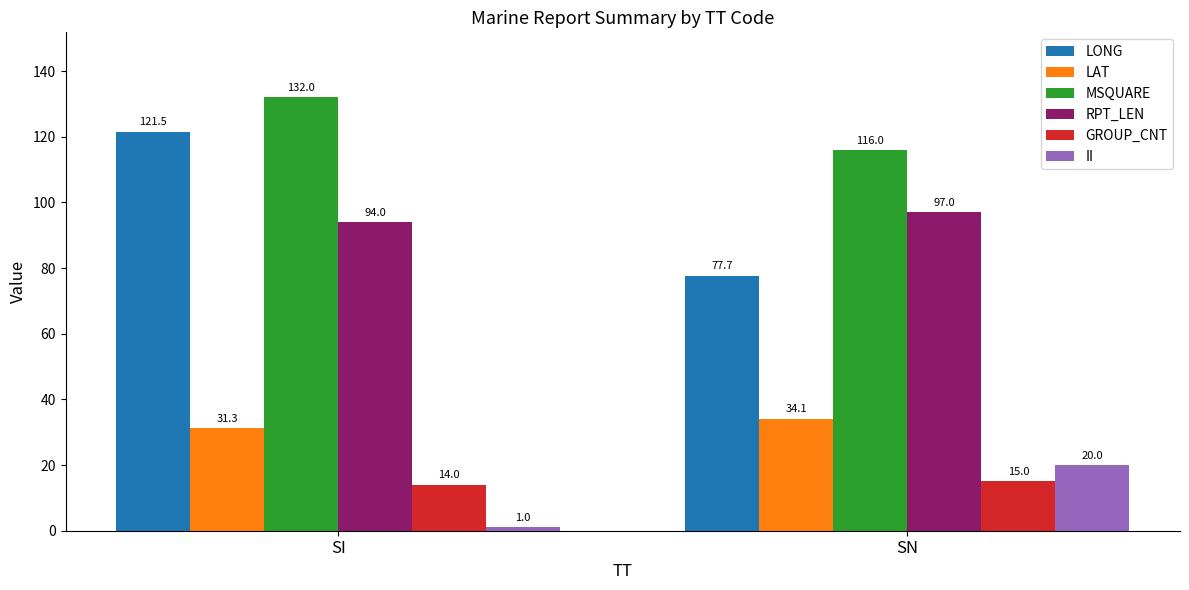

Between SI and SN, which series saw the biggest shift?

LONG